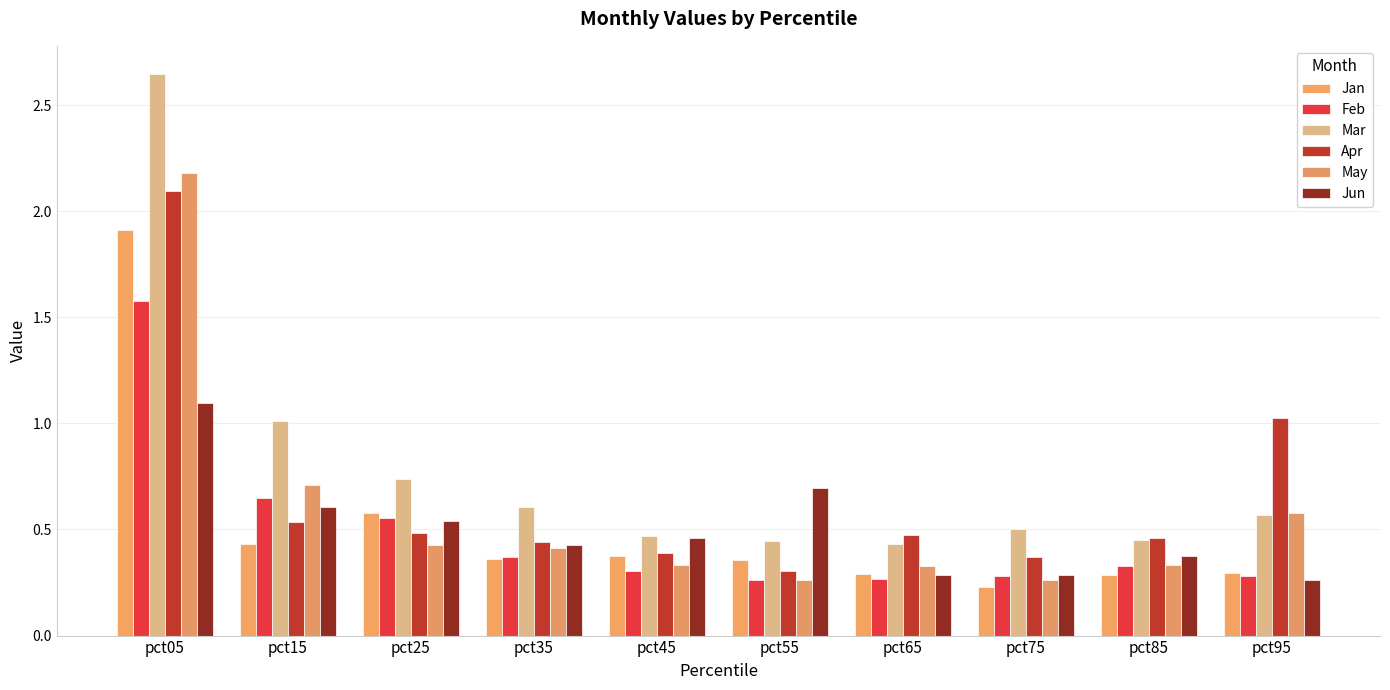

True or false: Jan has a value of 3.2 at pct05.

False